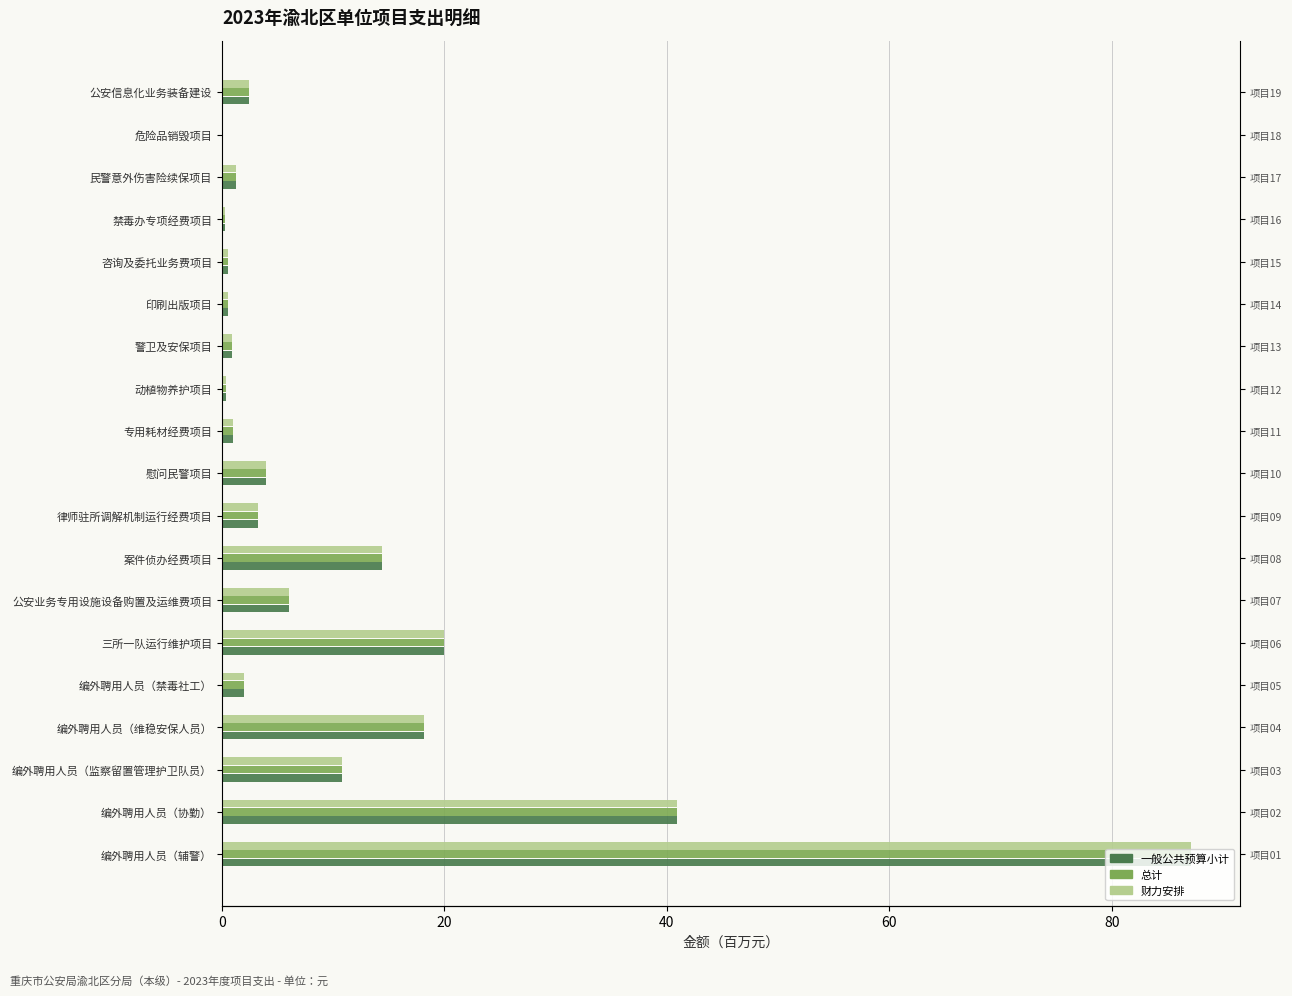

Reading right to left, extract all data points from this chart.

一般公共预算小计: 2.5	0.1	1.2	0.3	0.5	0.5	0.9	0.3	1.0	3.9	3.3	14.4	6.0	20.0	1.9	18.2	10.8	40.9	87.2
总计: 2.5	0.1	1.2	0.3	0.5	0.5	0.9	0.3	1.0	3.9	3.3	14.4	6.0	20.0	1.9	18.2	10.8	40.9	87.2
财力安排: 2.5	0.1	1.2	0.3	0.5	0.5	0.9	0.3	1.0	3.9	3.3	14.4	6.0	20.0	1.9	18.2	10.8	40.9	87.2